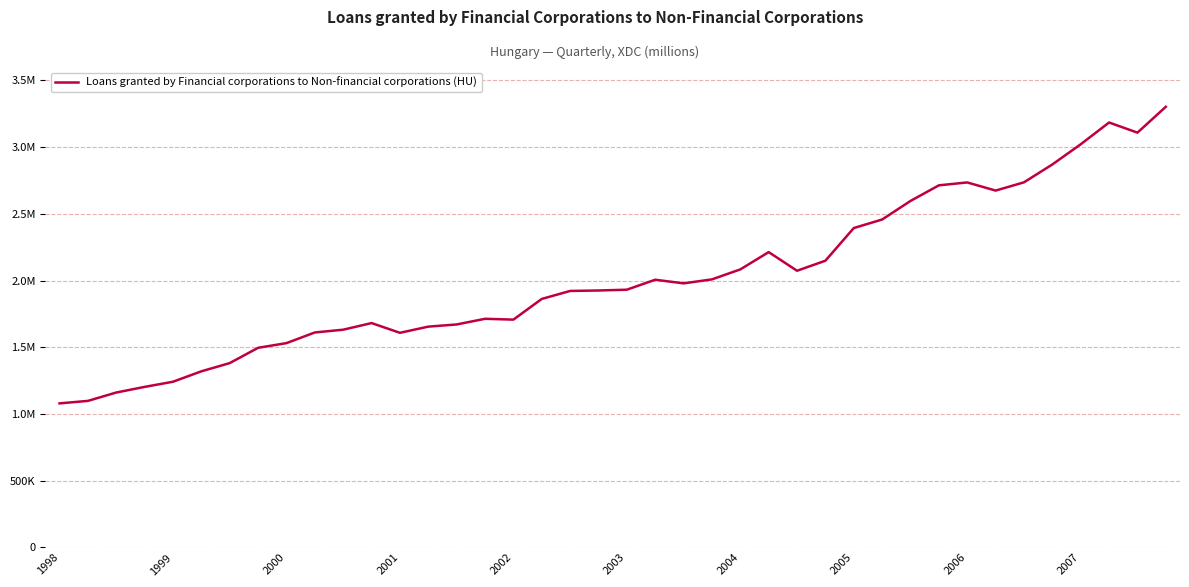

Does the chart have visible grid lines?

Yes